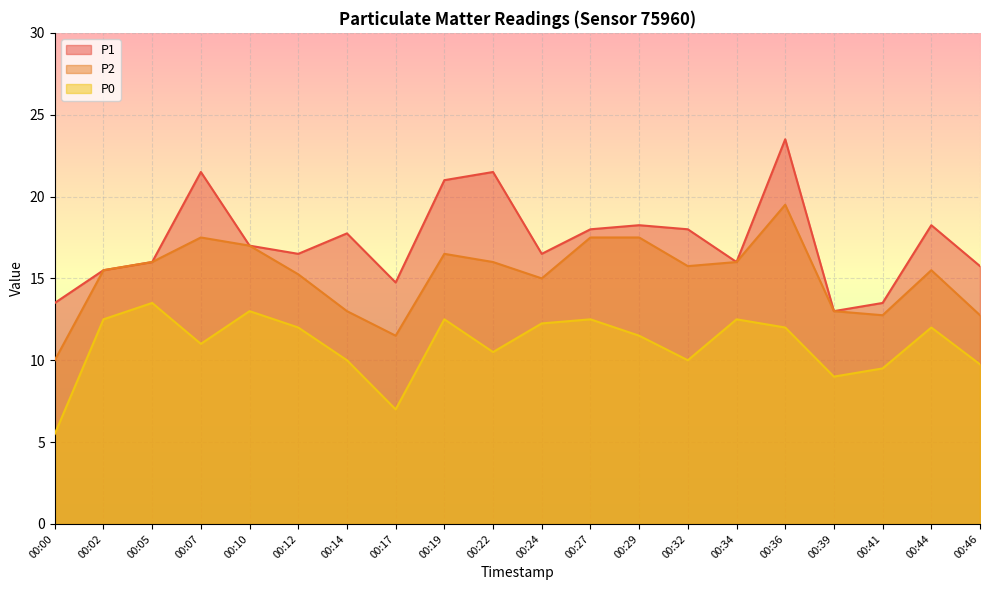

How many distinct data groups are displayed?

3